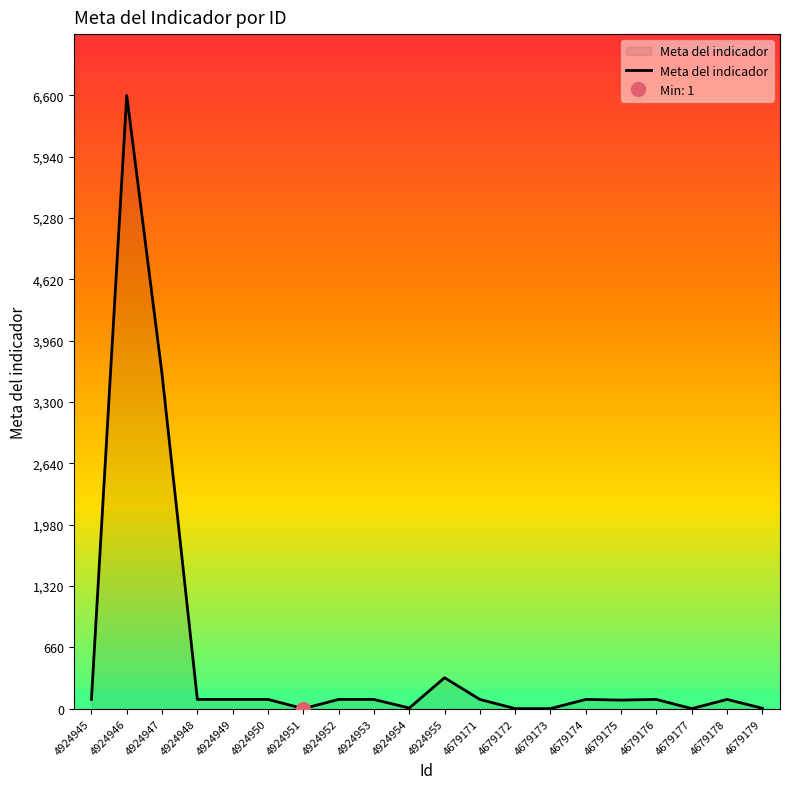

List the labels in order of value, largest first.

4924946, 4924947, 4924955, 4924945, 4924948, 4924949, 4924950, 4924952, 4924953, 4679171, 4679174, 4679176, 4679178, 4679175, 4924954, 4679179, 4924951, 4679172, 4679173, 4679177